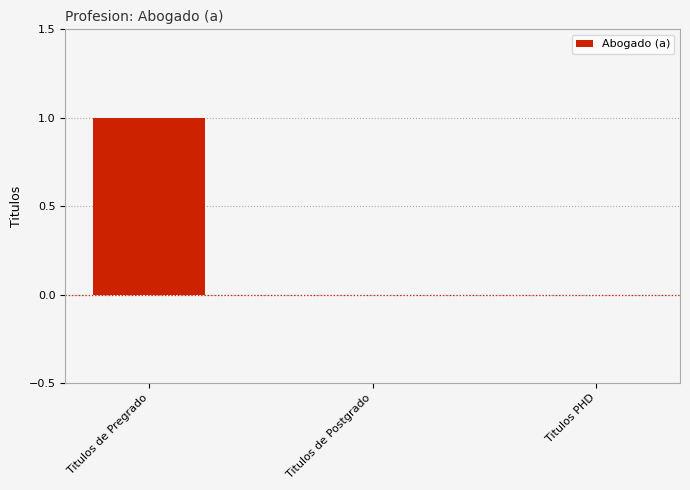

Which has a higher value, Titulos de Pregrado or Titulos PHD?

Titulos de Pregrado